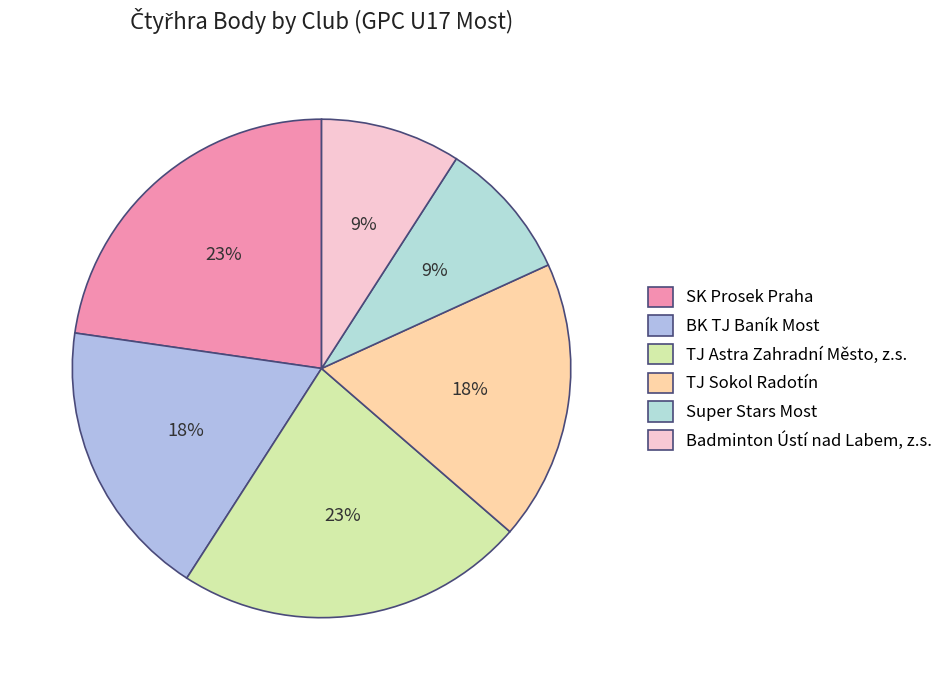

Do BK TJ Baník Most and Super Stars Most together represent more than half of the pie?

No